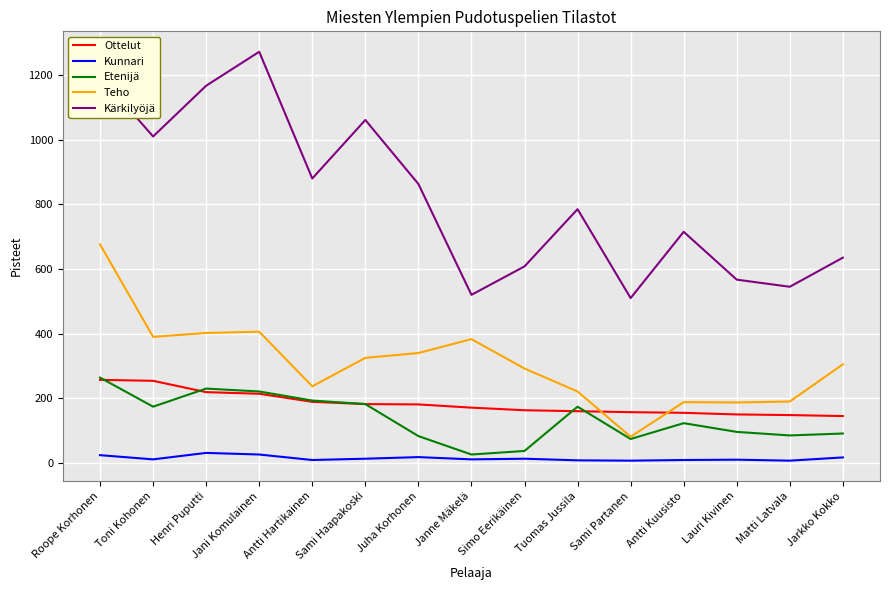

What is the maximum value shown in the chart?

1272